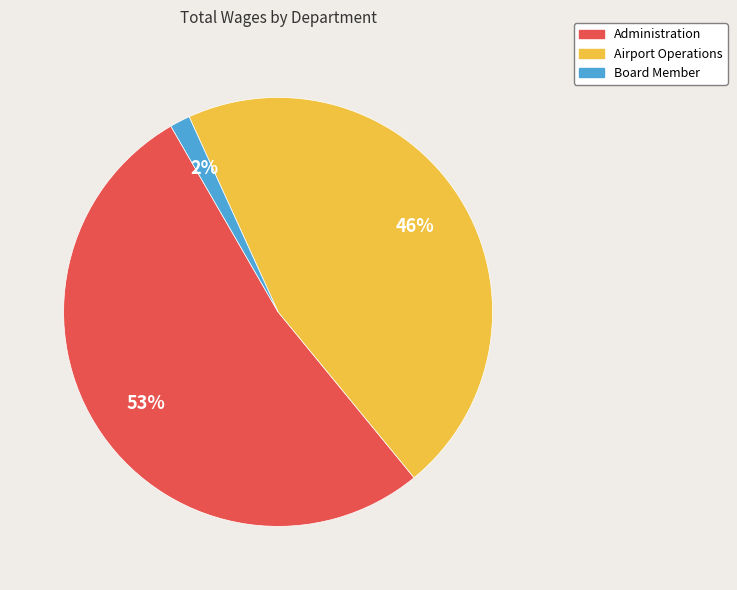

Is there a majority slice in this chart?

Yes